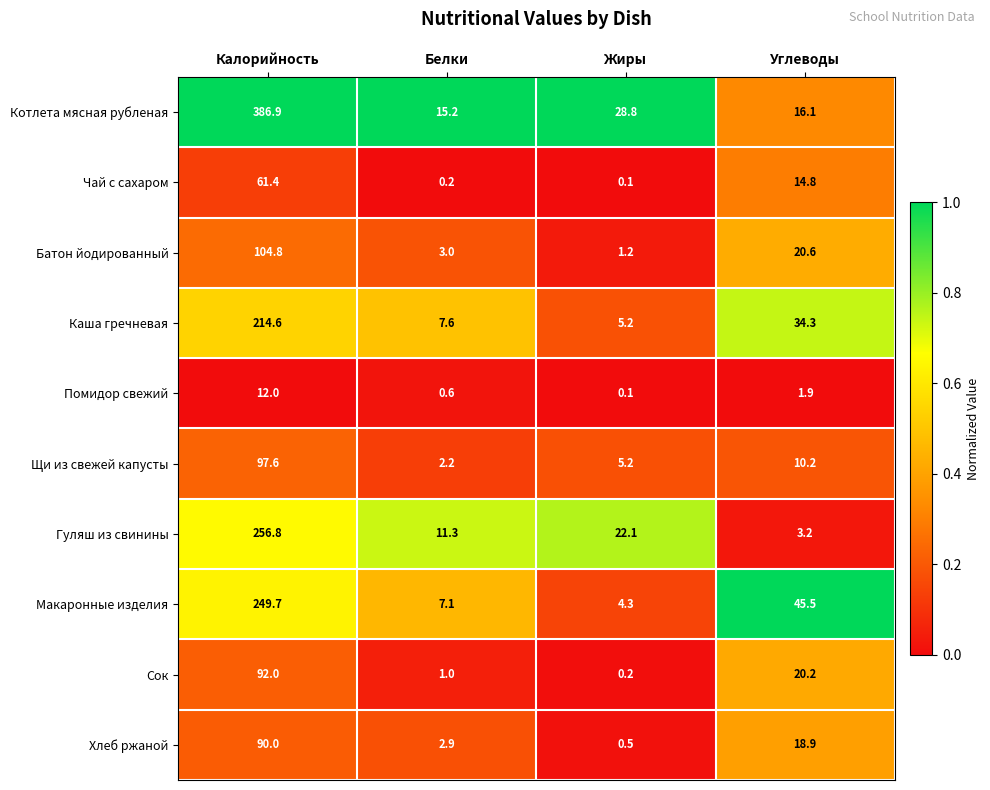

Which series has the widest spread of values?

Котлета мясная рубленая